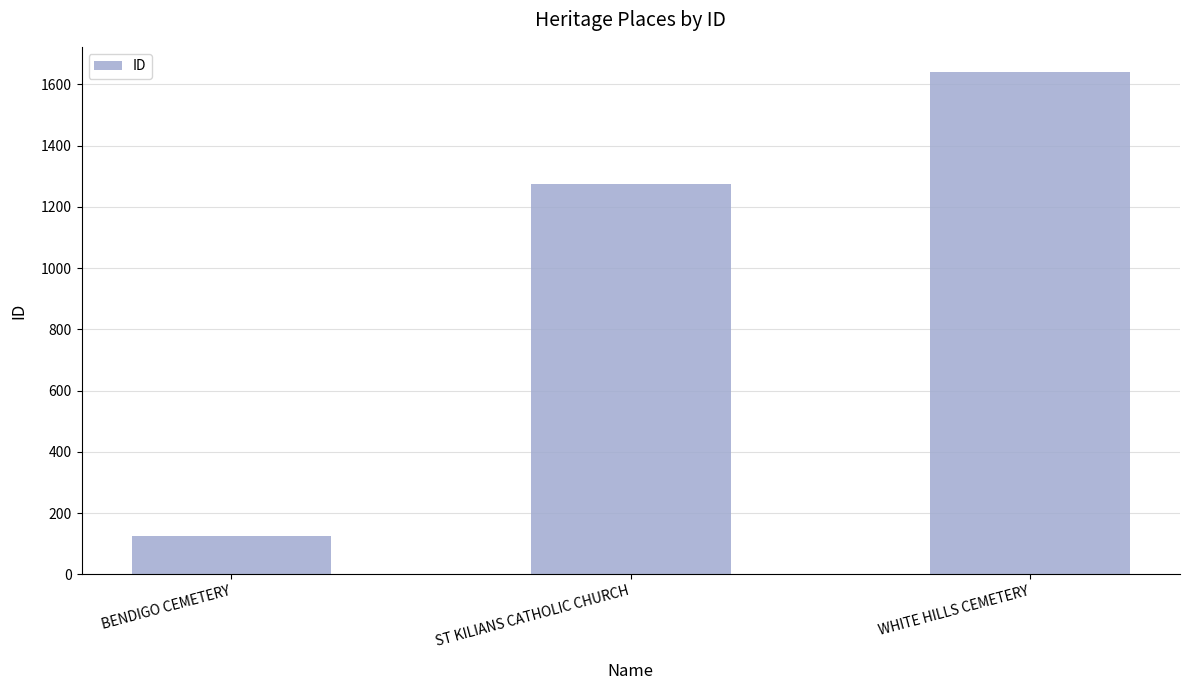

Read the value at ST KILIANS CATHOLIC CHURCH, to the nearest 10.

1270